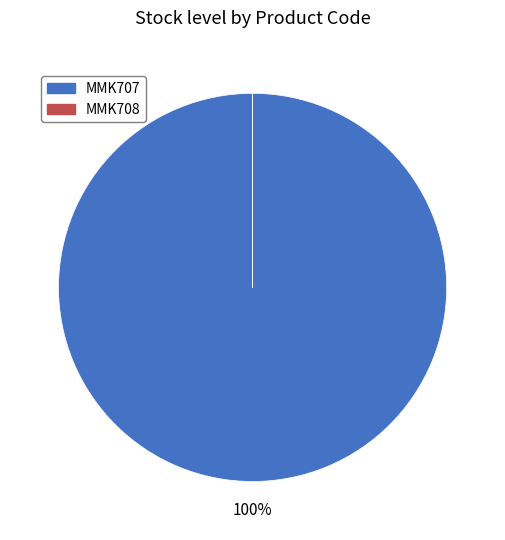

True or false: MMK707 accounts for 100% of the total.

True